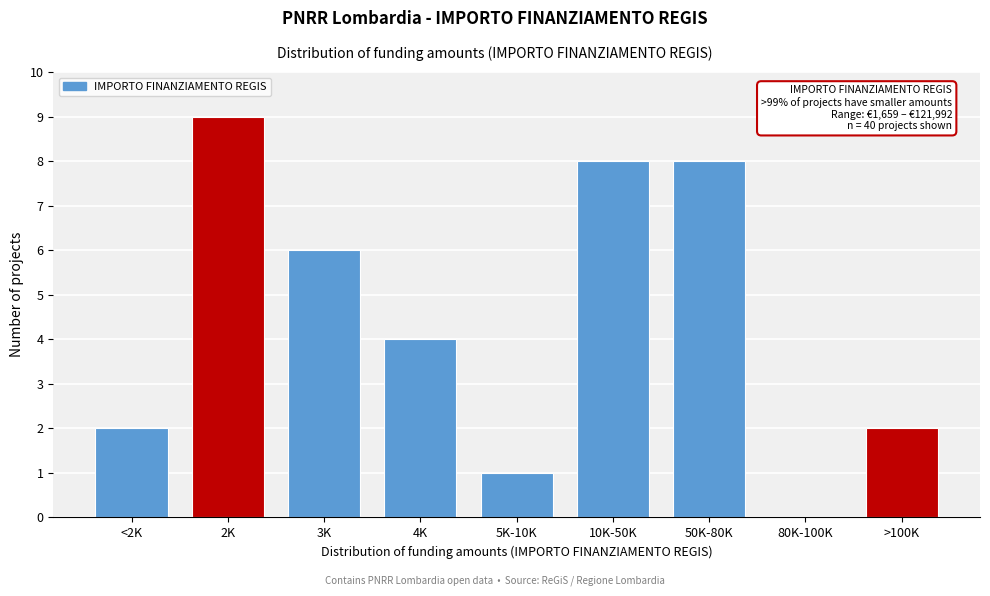

Reading left to right, extract all data points from this chart.

<2K=2	2K=9	3K=6	4K=4	5K-10K=1	10K-50K=8	50K-80K=8	80K-100K=0	>100K=2